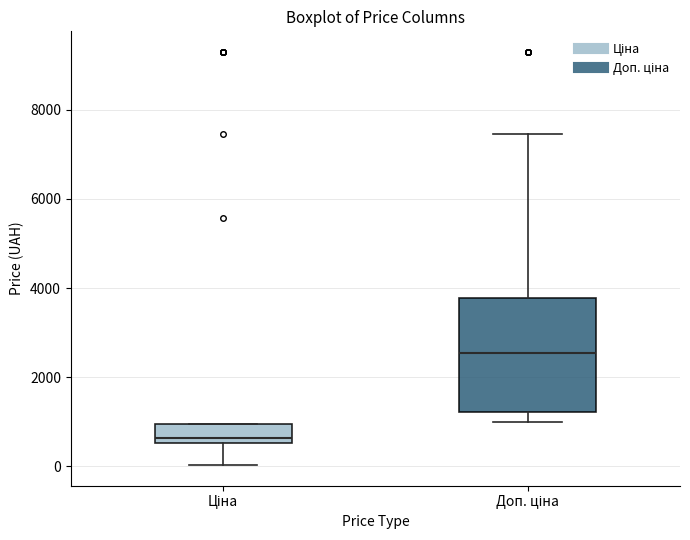

Reading left to right, read every box against the y-axis: the position of its median line, the range the box covers, and the ends of its whiskers. The values are not printed on the chart, so give them approximately, as read against the axis.

Ціна: median 600 (just above the box's lower edge), box 600 to 1000, whiskers 0 to 1000
Доп. ціна: median 2600, box 1200 to 3800, whiskers 1000 to 7400